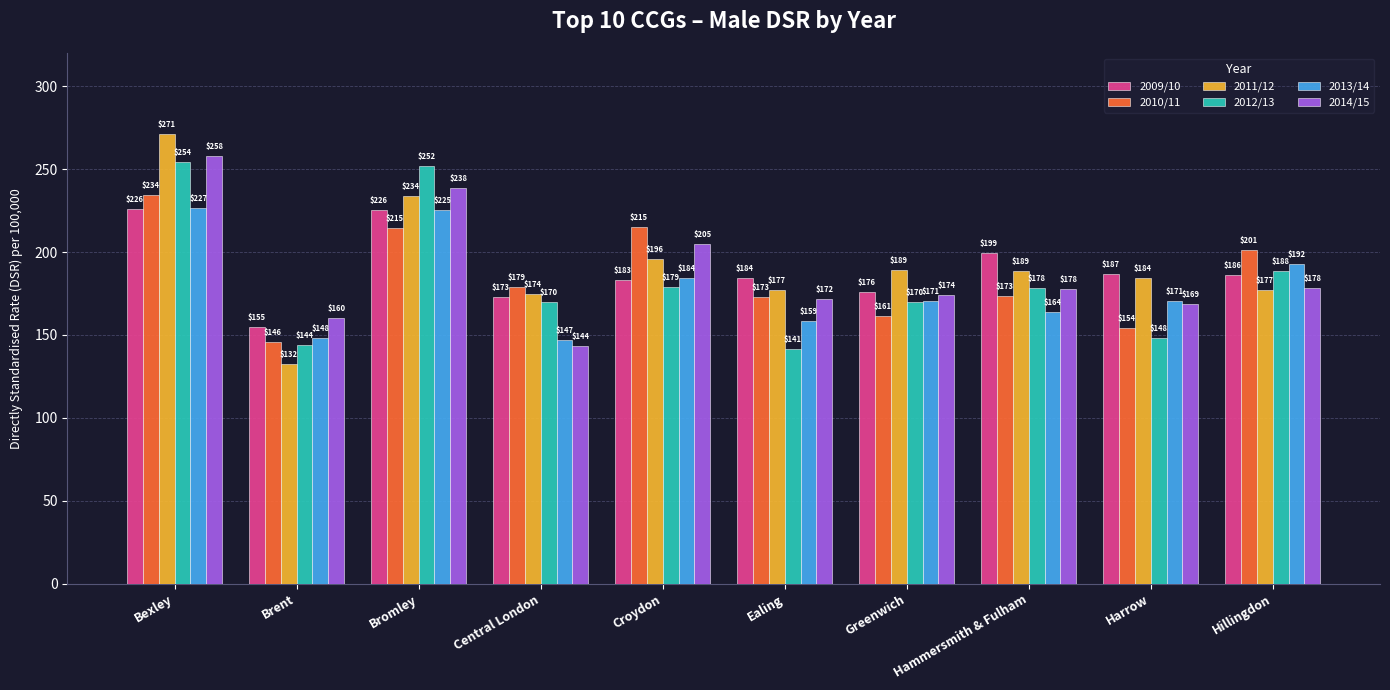

What are all the series names shown in the legend?

2009/10, 2010/11, 2011/12, 2012/13, 2013/14, 2014/15